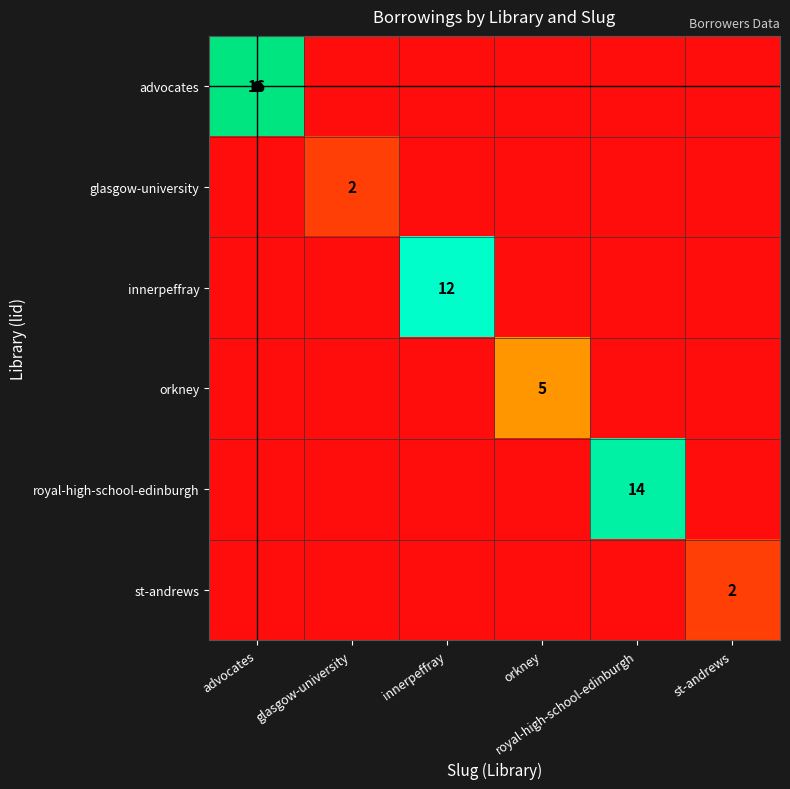

At which category is the sum across all series the highest?

advocates